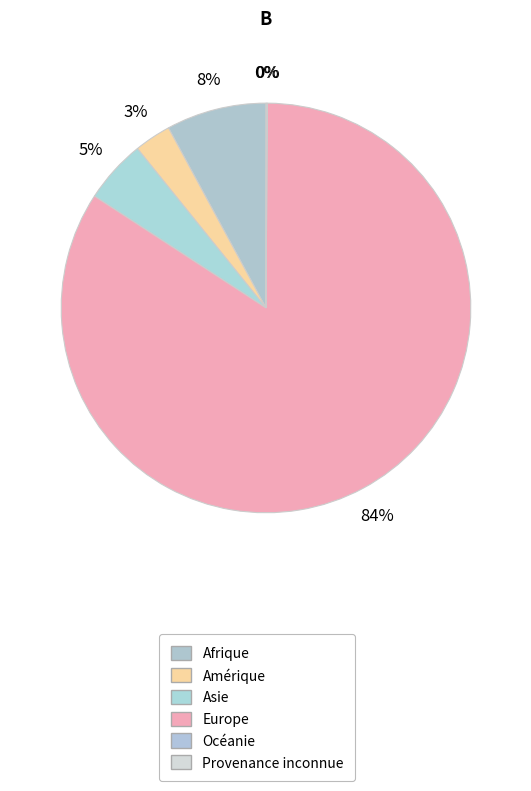

What percentage is the Europe slice, to the nearest percent?

84%